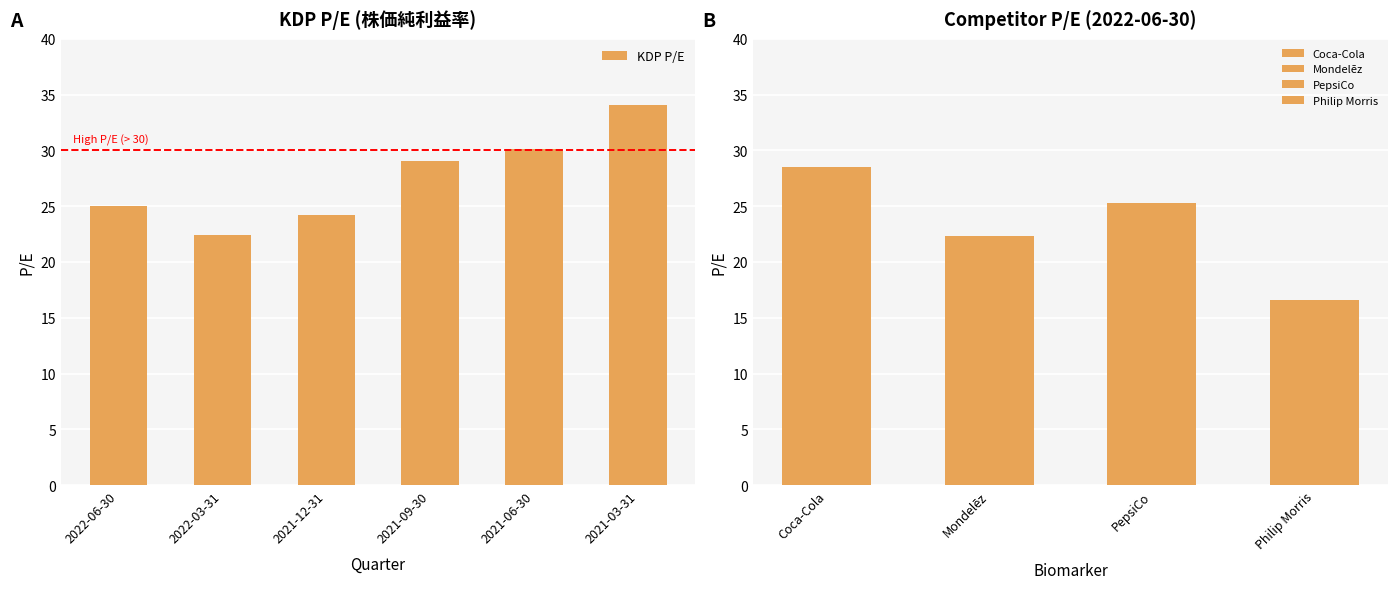

What is the difference between the maximum and minimum values?

11.7